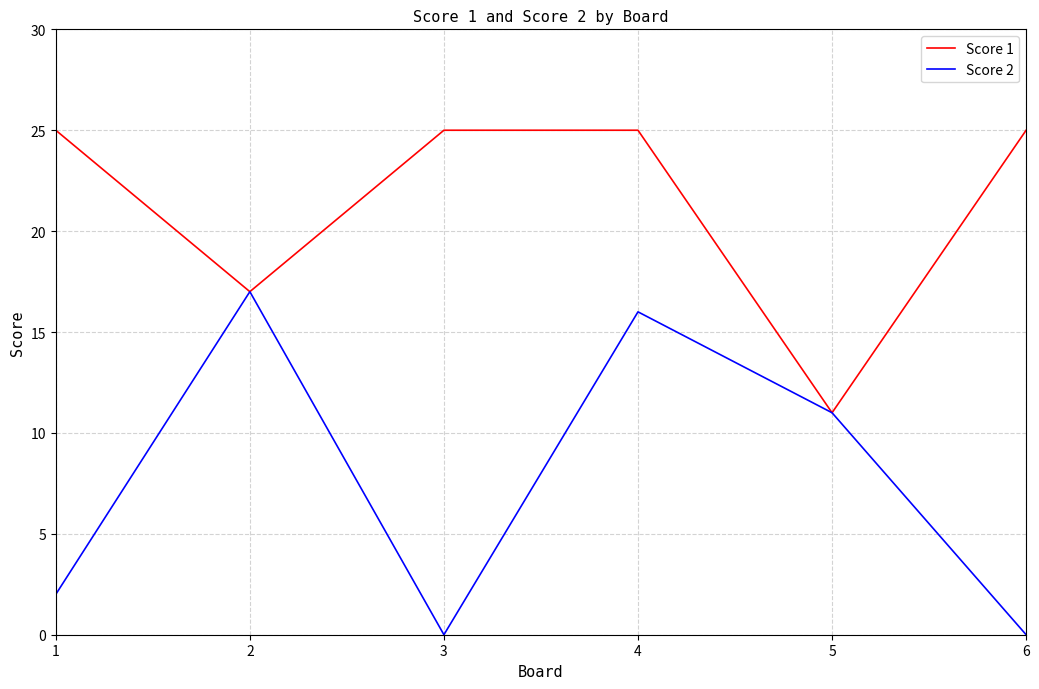

Between 3 and 5, which series saw the biggest shift?

Score 1